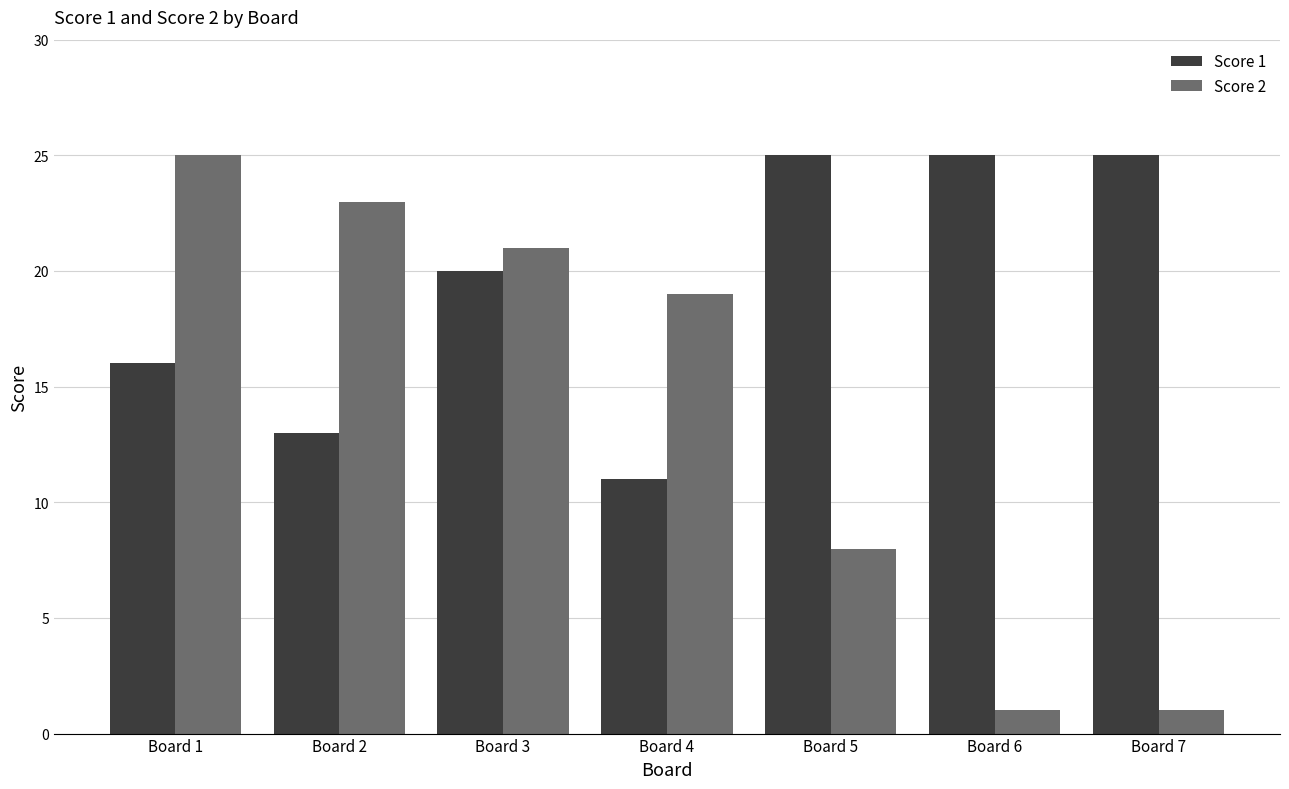

Rank the series at Board 4 from lowest to highest value.

Score 1, Score 2